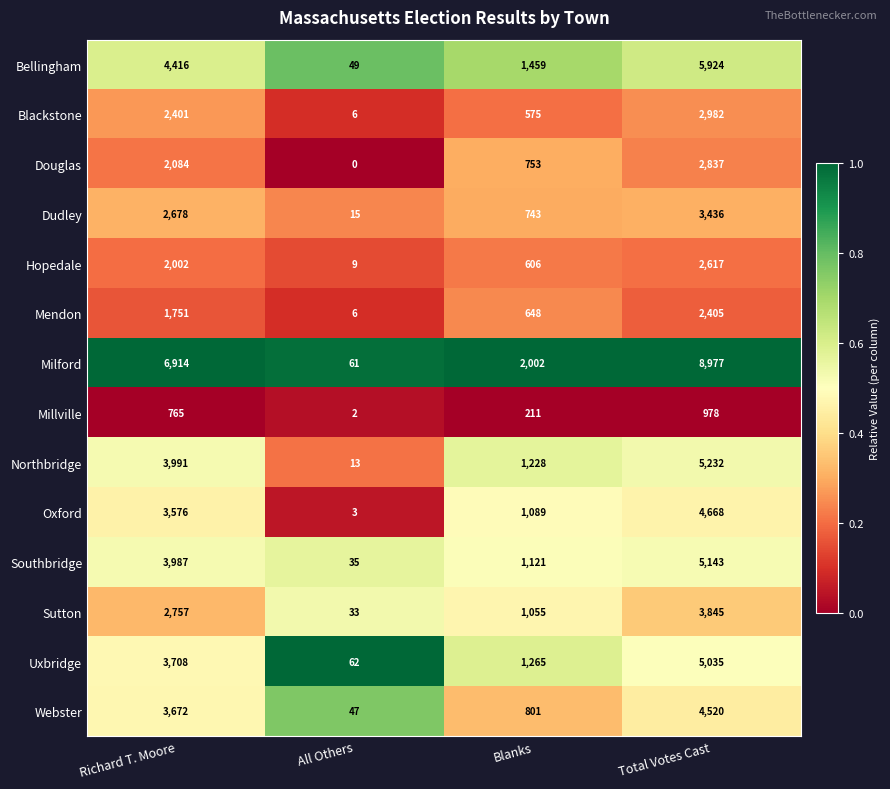

Which series has the largest total across all categories?

Milford